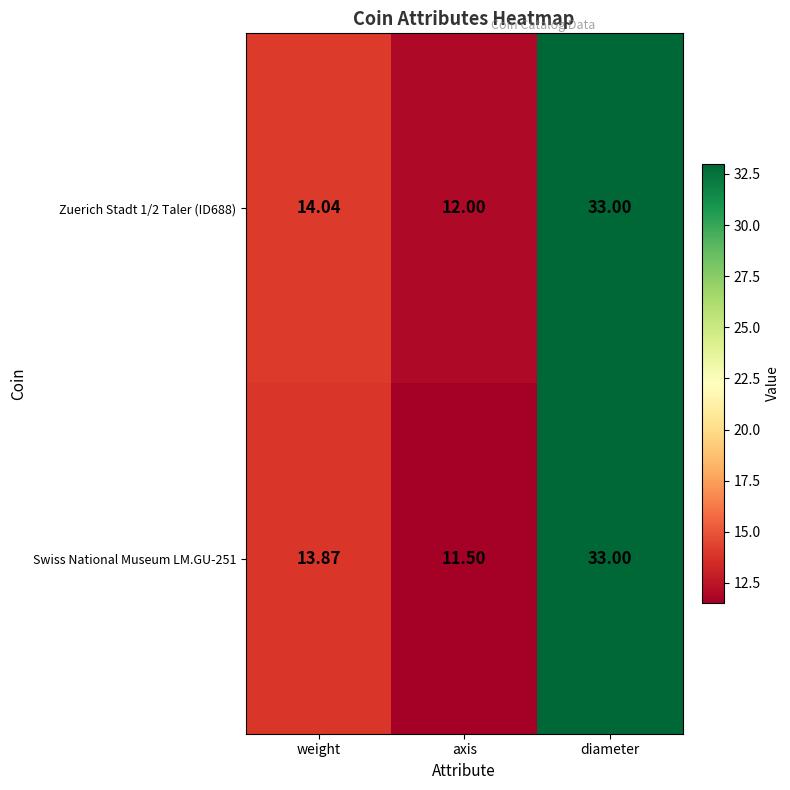

What is the total value across all series at weight?

27.9